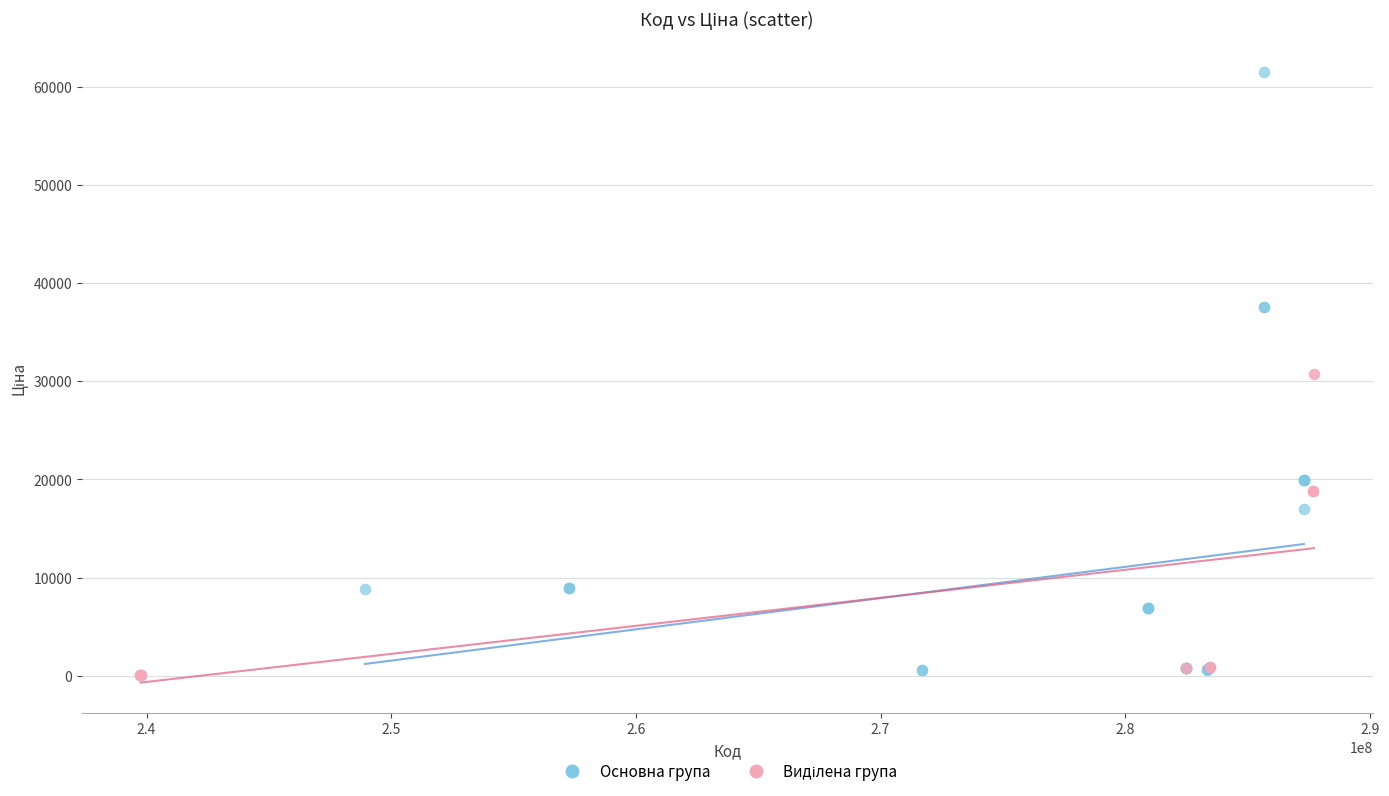

Which series reaches the maximum Y coordinate?

Основна група